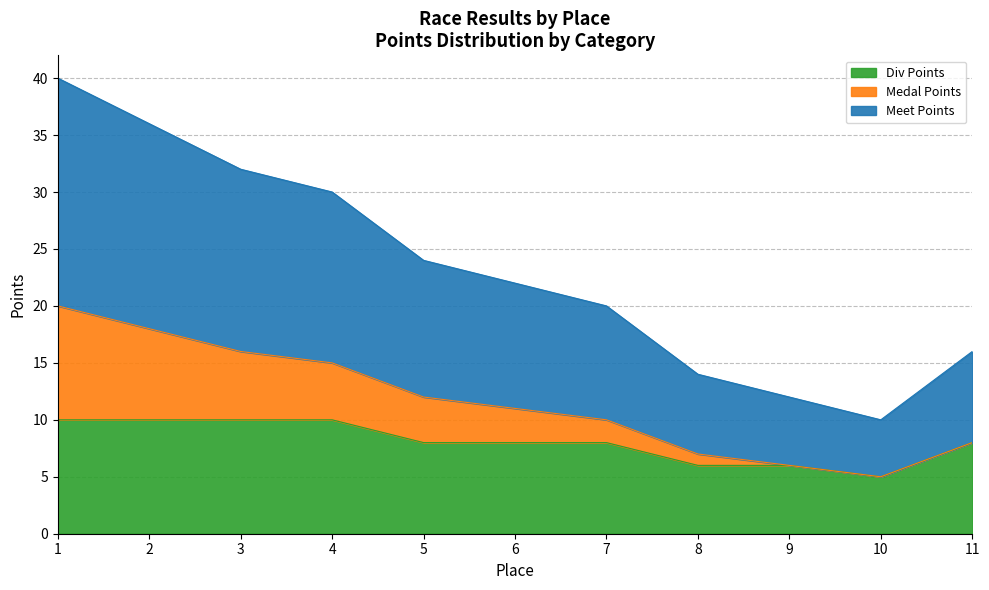

What is the difference between the maximum and minimum values in the Meet Points series?

15